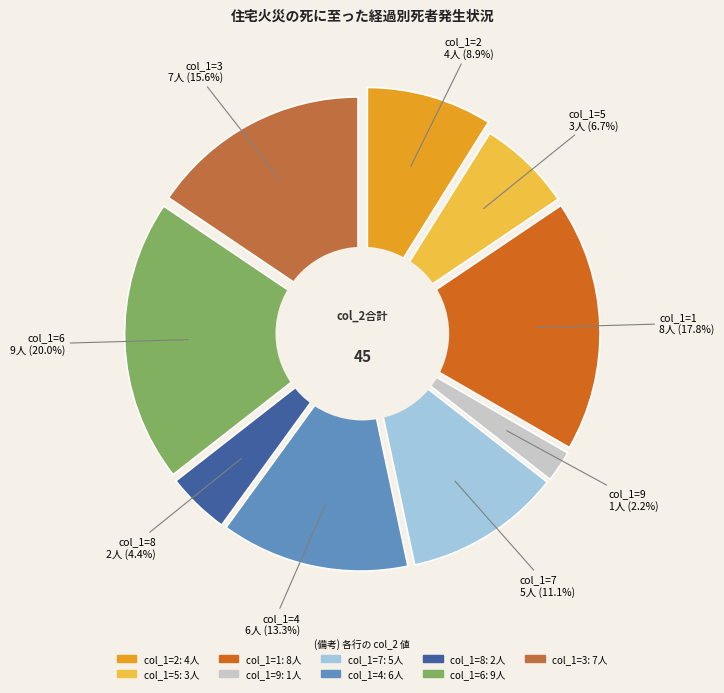

Is there a majority slice in this chart?

No